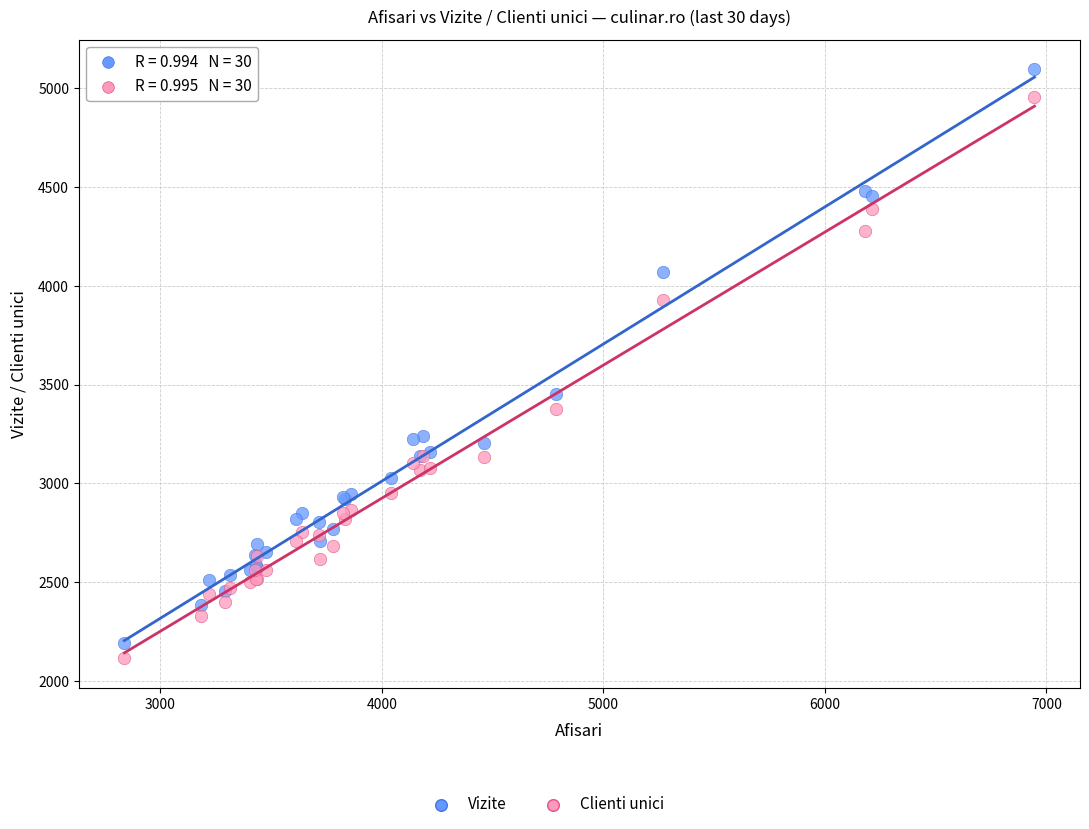

Across all series, what Y value is closest to 3606?

3450